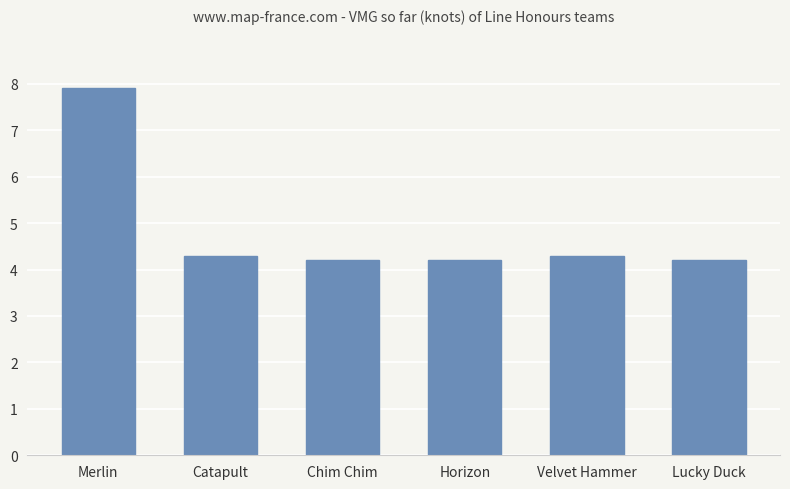

What is the sum of the values at Catapult and Chim Chim?

8.5